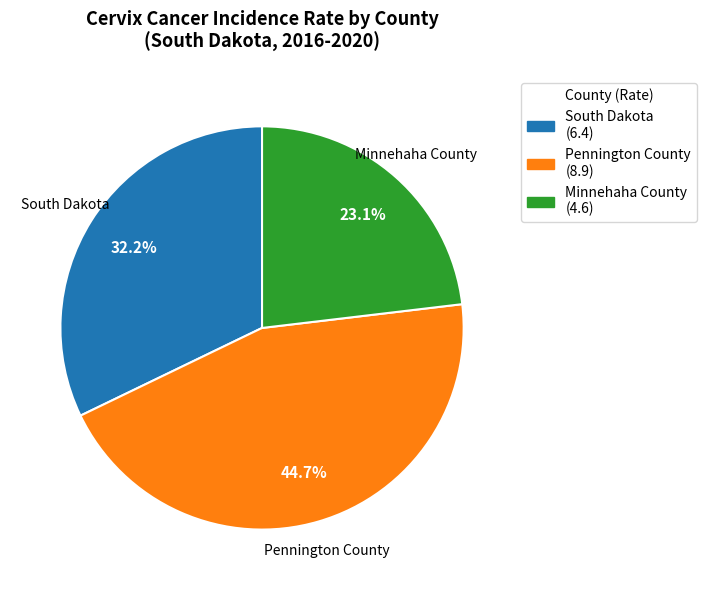

To the nearest percent, what is the average slice percentage?

33%